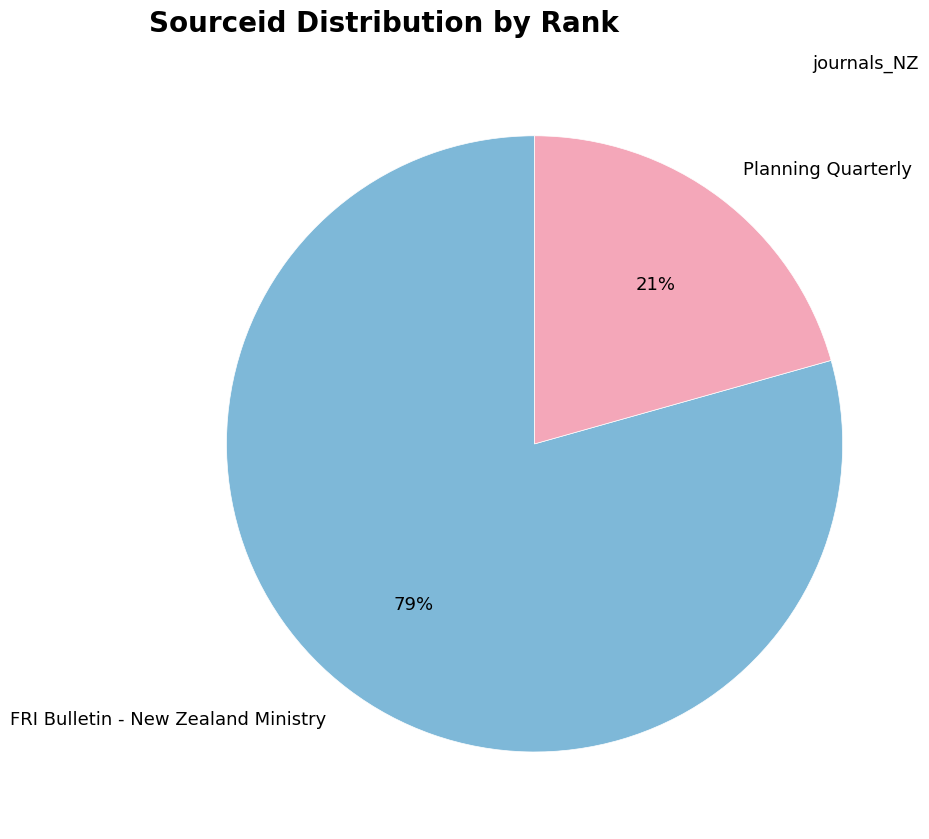

The Planning Quarterly slice represents 11% of the pie. True or false?

False